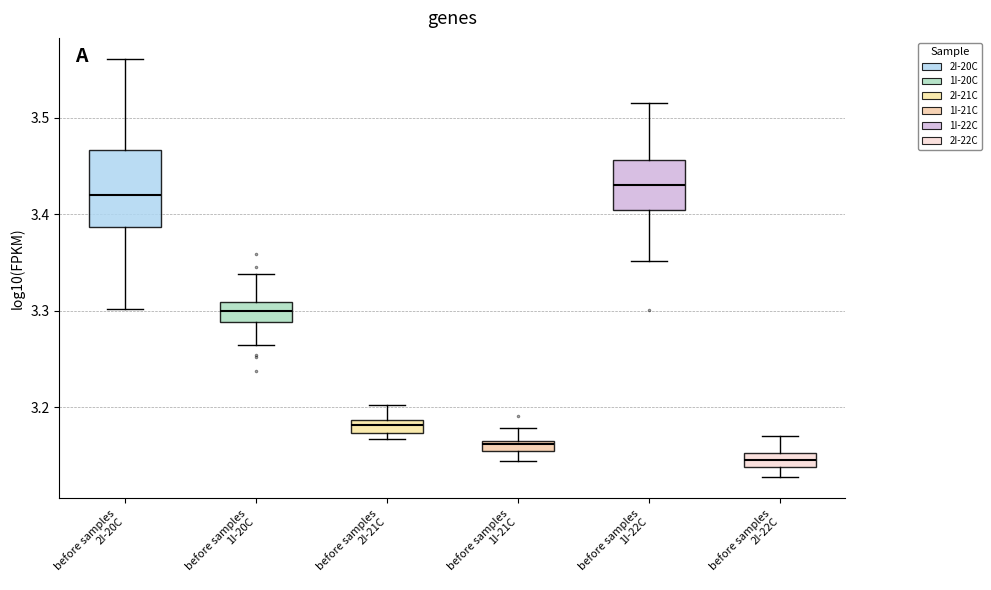

Which box's median line is the lowest?

before samples 2I-22C